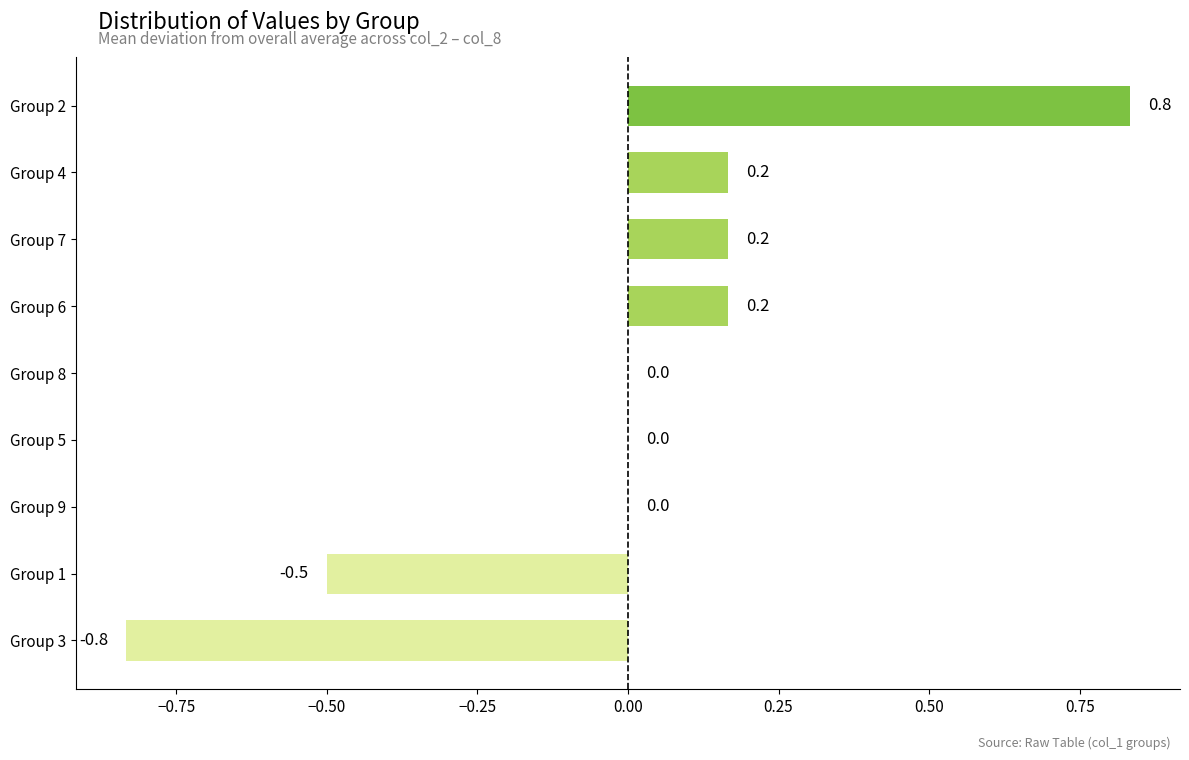

What is the sum of the values at Group 1 and Group 7?

-0.3